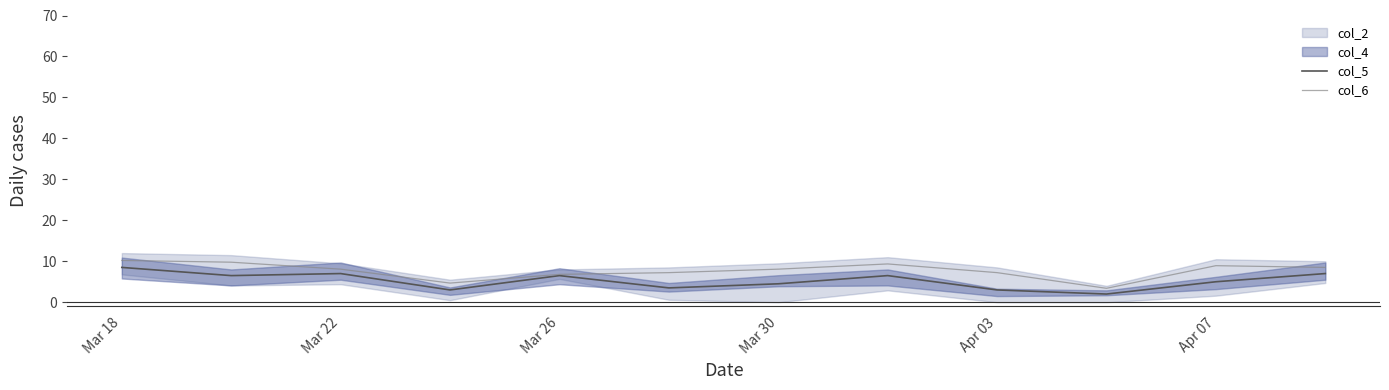

Where does the col_6 series first go above 8?

Mar 18